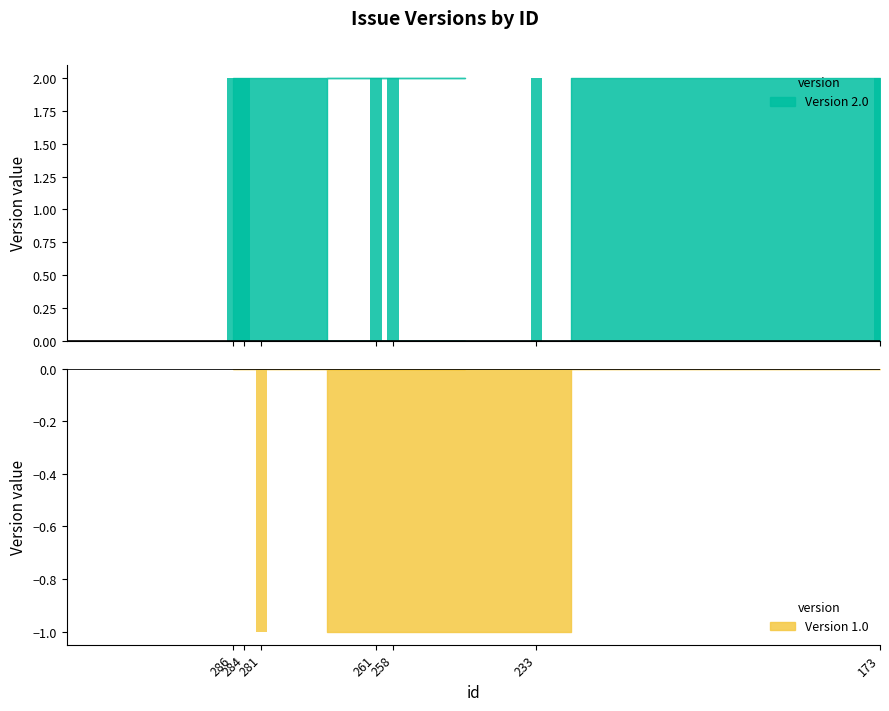

At which label is the value closest to 1?

173